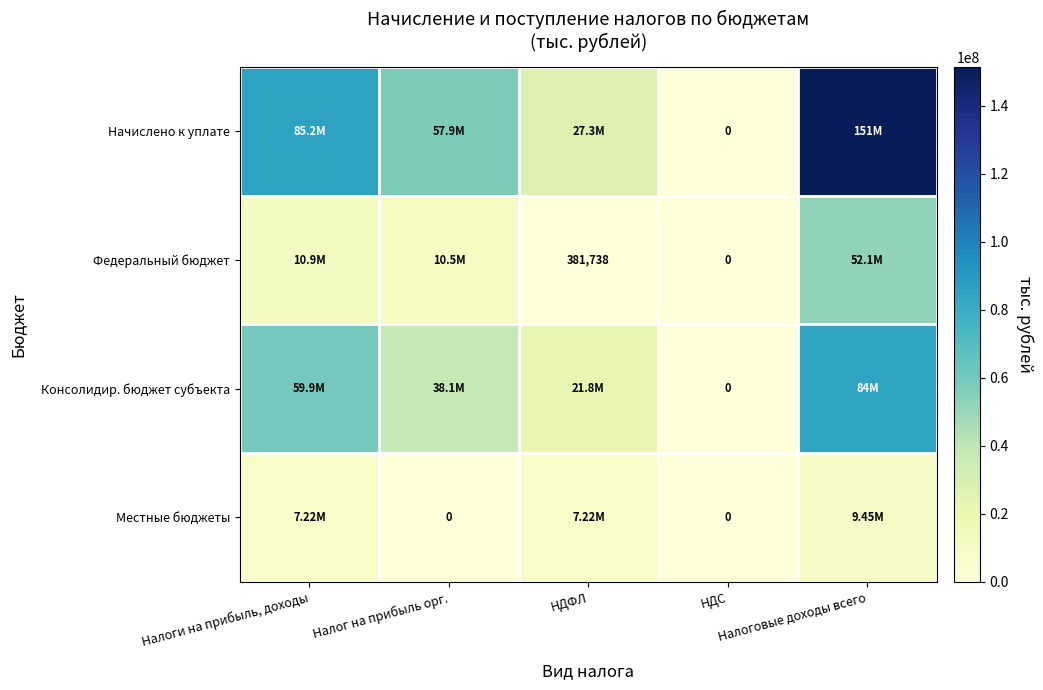

What is the difference between the highest and lowest values at НДФЛ?

26935682